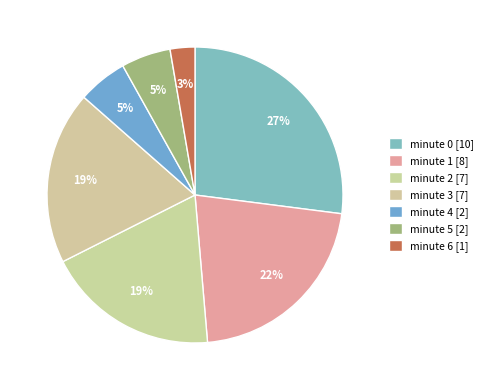

Does minute 6 represent more than half of the total?

No